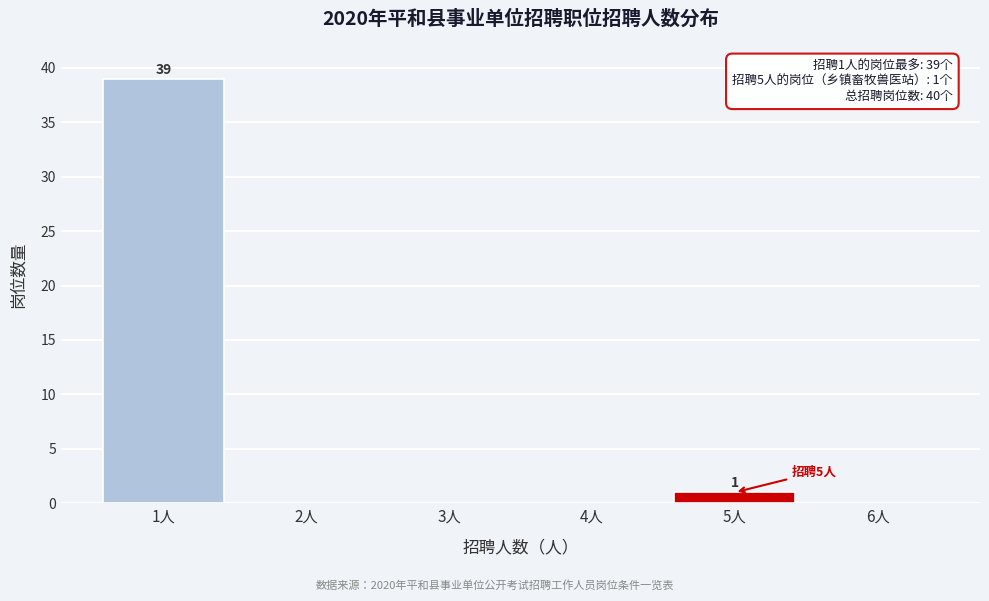

Reading left to right, extract all data points from this chart.

1人=39	2人=0	3人=0	4人=0	5人=1	6人=0